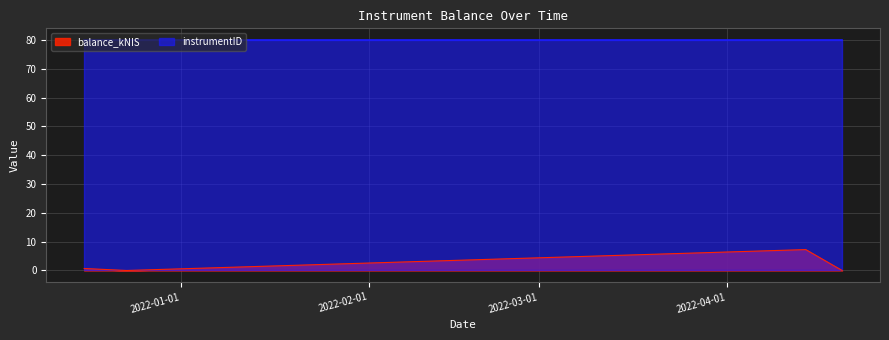

List the labels in order of value, largest first.

2022-04-14, 2021-12-16, 2021-12-23, 2022-04-20